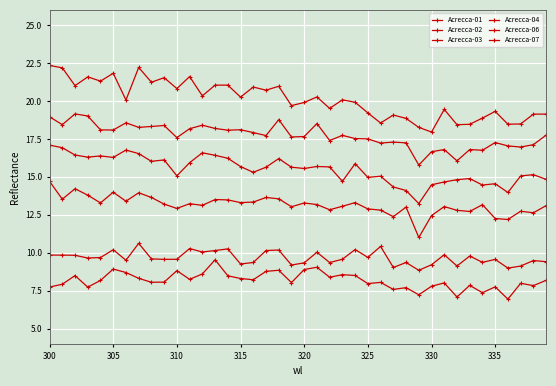

Is this an area chart (filled region under the line)?

No